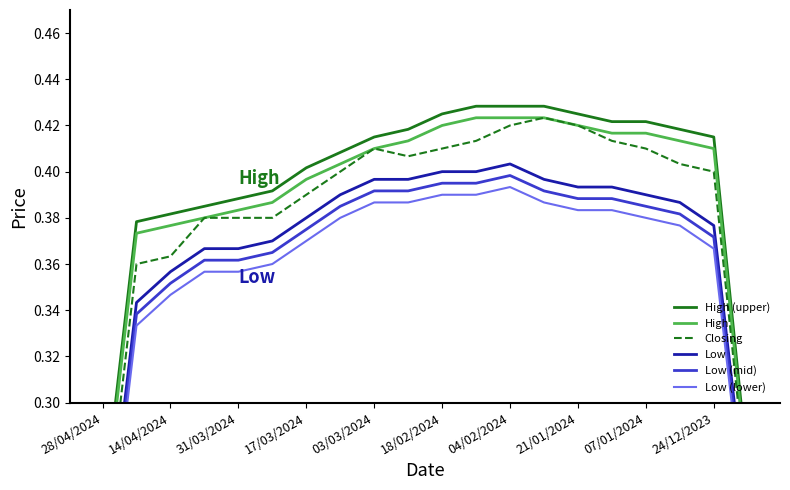

Where is Closing nearest to the value 0?

28/04/2024